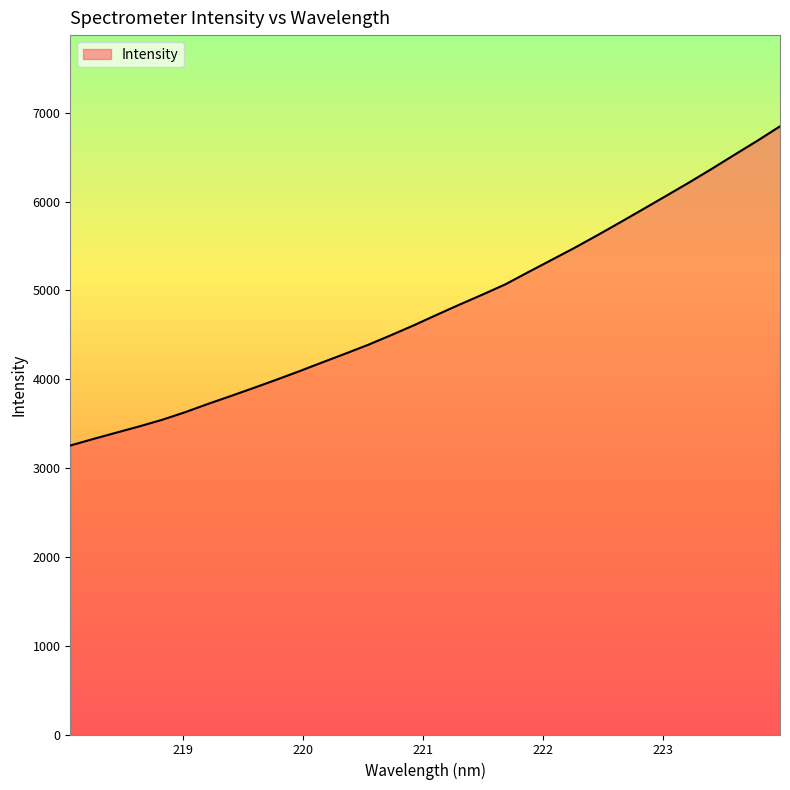

What is the greatest value displayed?

6846.6